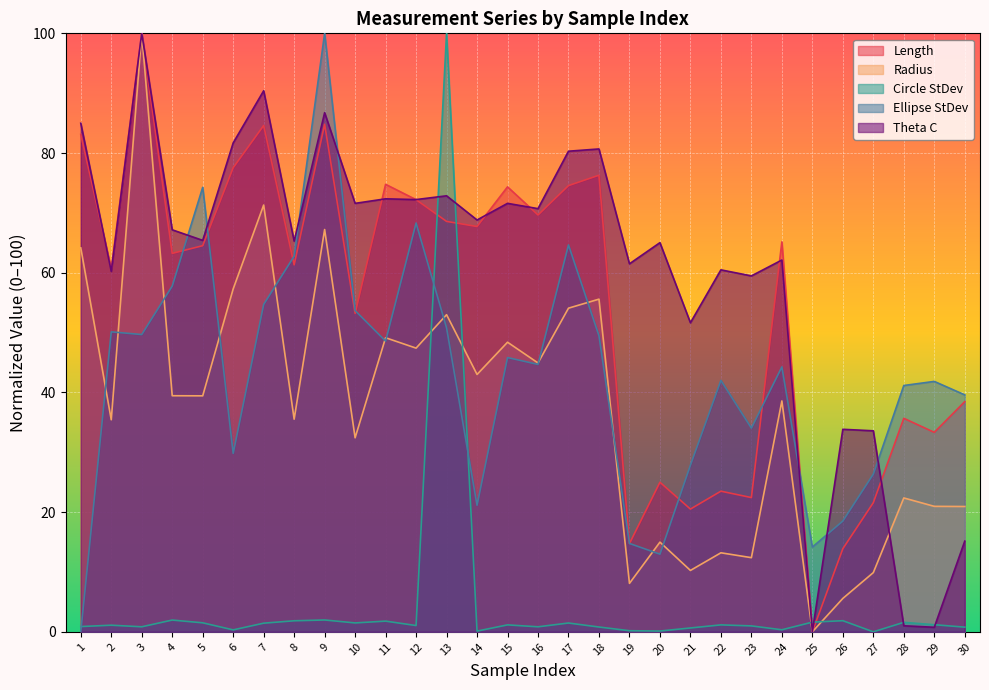

At which label does Circle StDev reach its minimum?

27